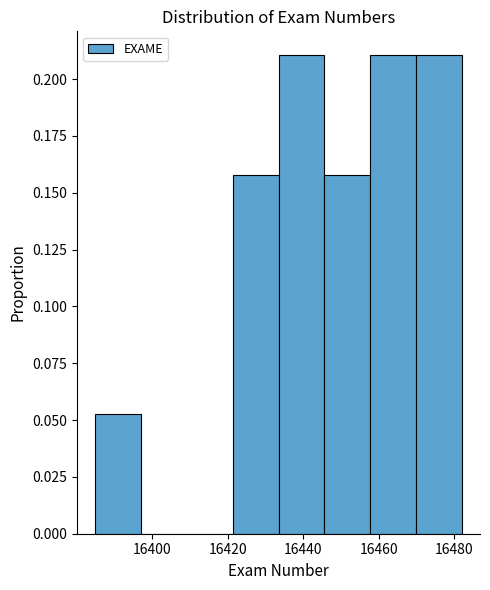

Reading left to right, transcribe this chart: for each bar, give the range it covers on the x-axis and its height. Neither the bar edges nor the heights are printed on the chart, so give them approximately, as read against the axes.

16386 to 16398: 0.055
16398 to 16410: 0
16410 to 16422: 0
16422 to 16434: 0.160
16434 to 16446: 0.210
16446 to 16458: 0.160
16458 to 16470: 0.210
16470 to 16482: 0.210